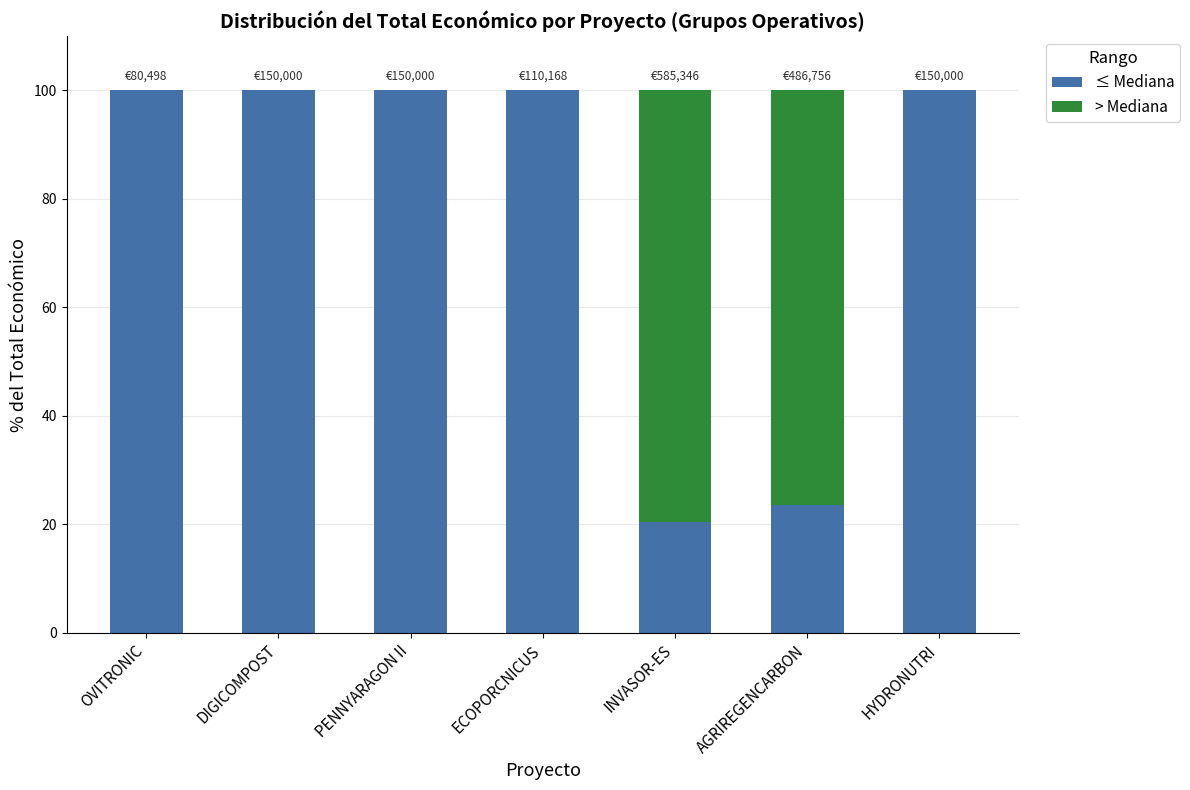

What value does the ≤ Mediana series have at PENNYARAGON II?

100.0